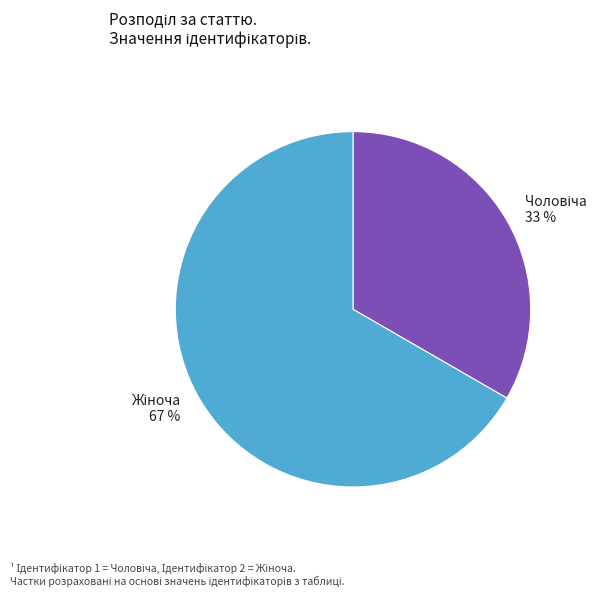

Is there a majority slice in this chart?

Yes